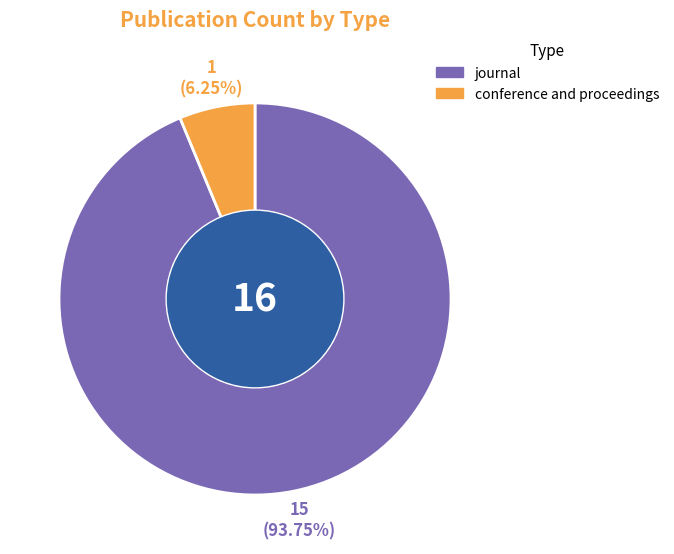

Do conference and proceedings and journal together represent more than half of the pie?

Yes